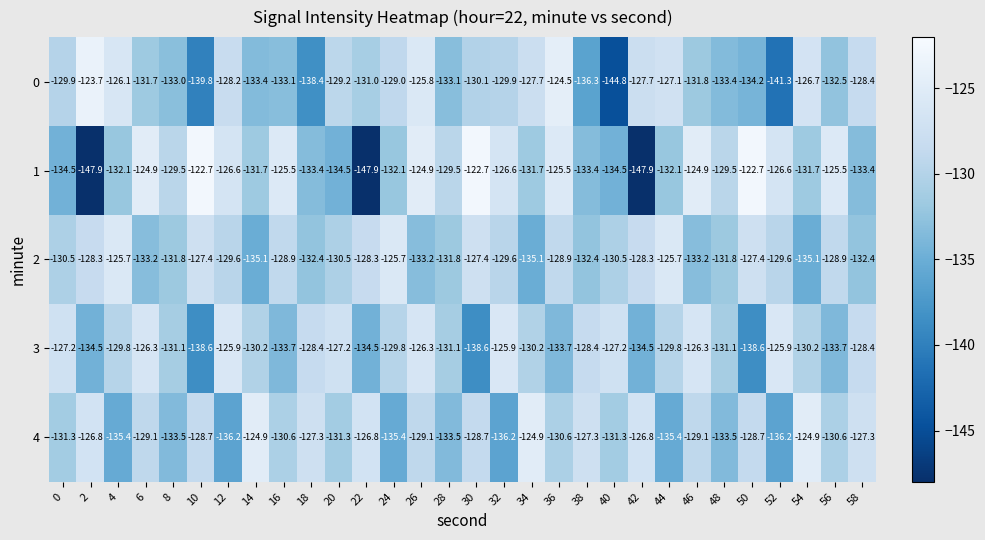

Between 16 and 46, which series saw the biggest shift?

3